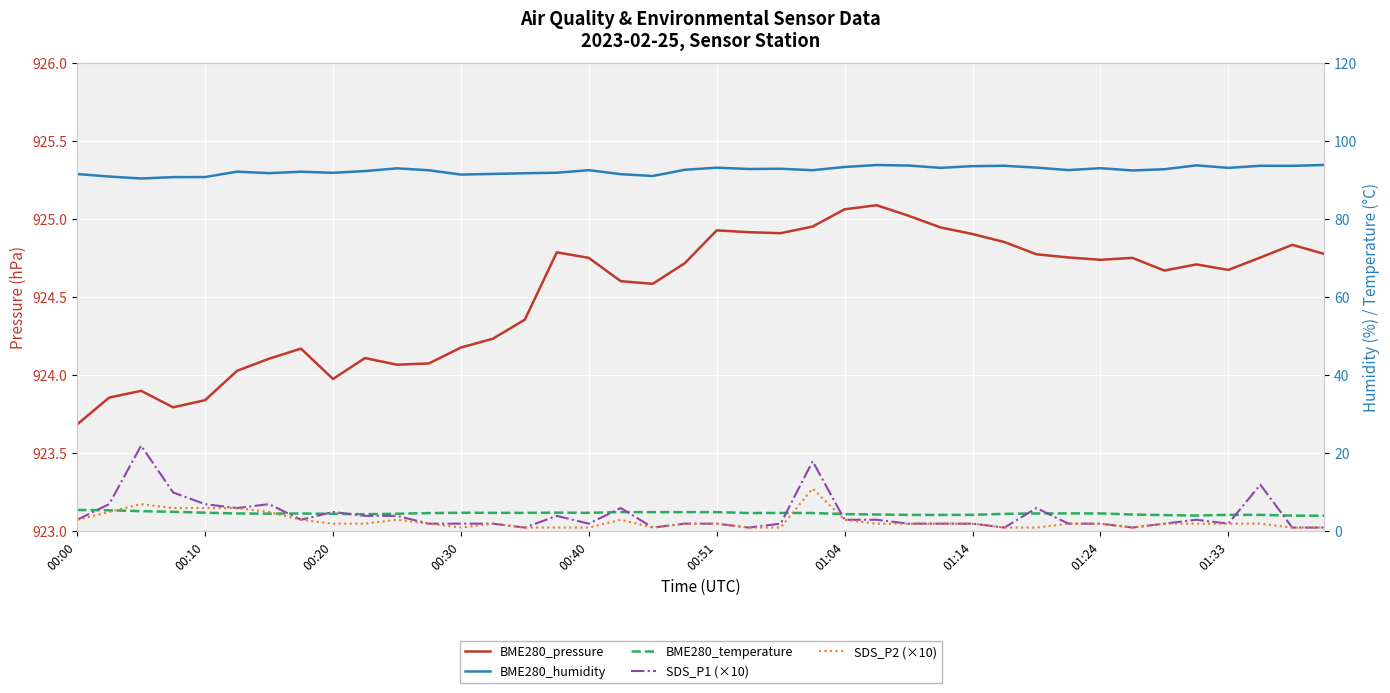

Which series has the widest spread of values?

SDS_P1 (×10)